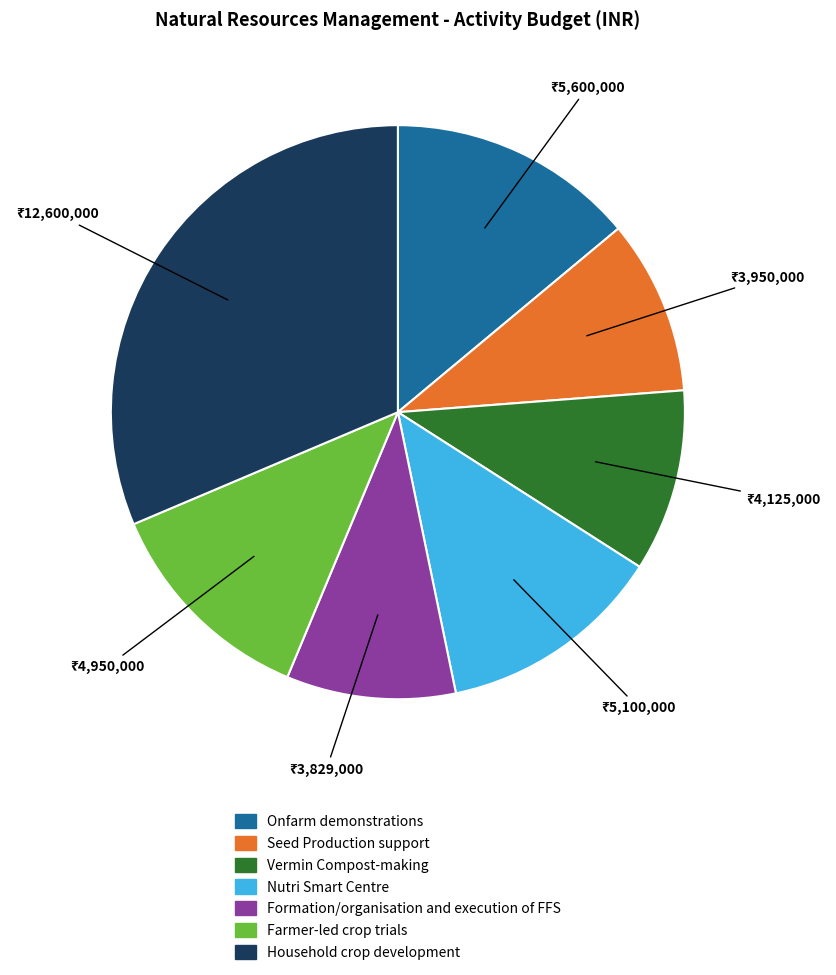

Between Household crop development and Onfarm demonstrations, which is larger?

Household crop development